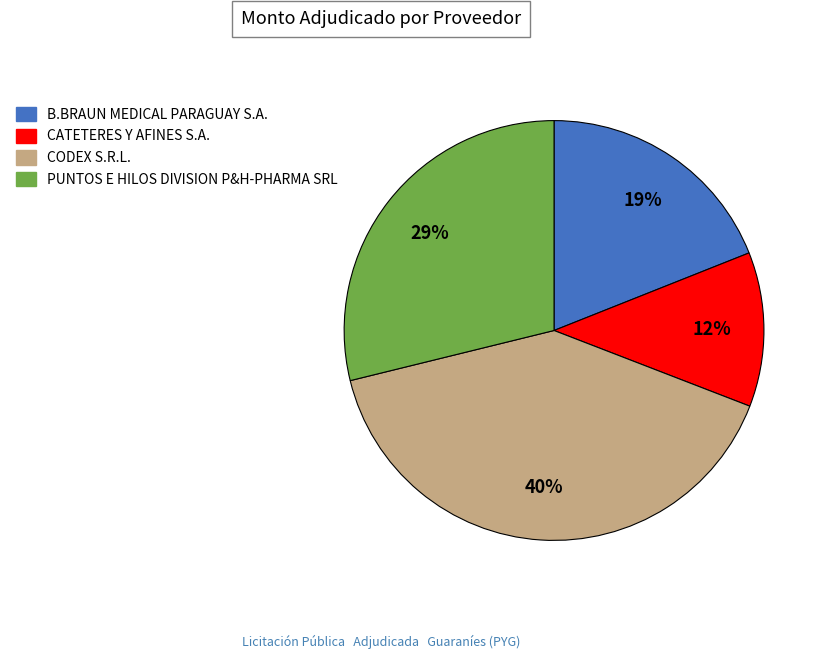

Between PUNTOS E HILOS DIVISION P&H-PHARMA SRL and B.BRAUN MEDICAL PARAGUAY S.A., which is larger?

PUNTOS E HILOS DIVISION P&H-PHARMA SRL